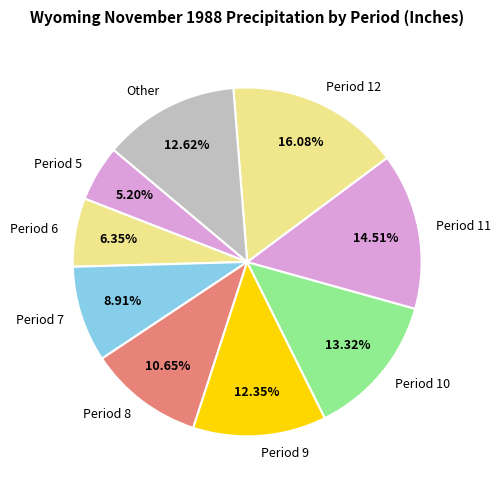

Do Period 11 and Period 6 together represent more than half of the pie?

No